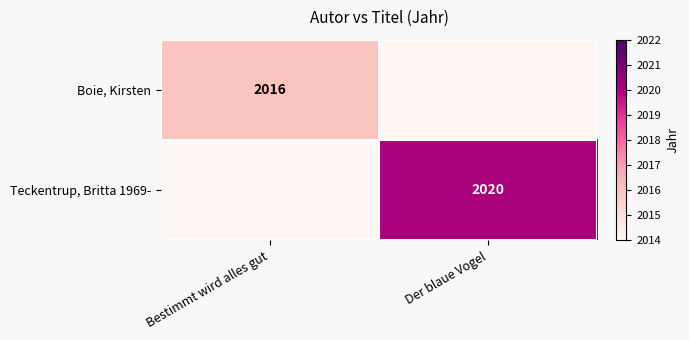

At how many categories does at least one series exceed 2017?

1